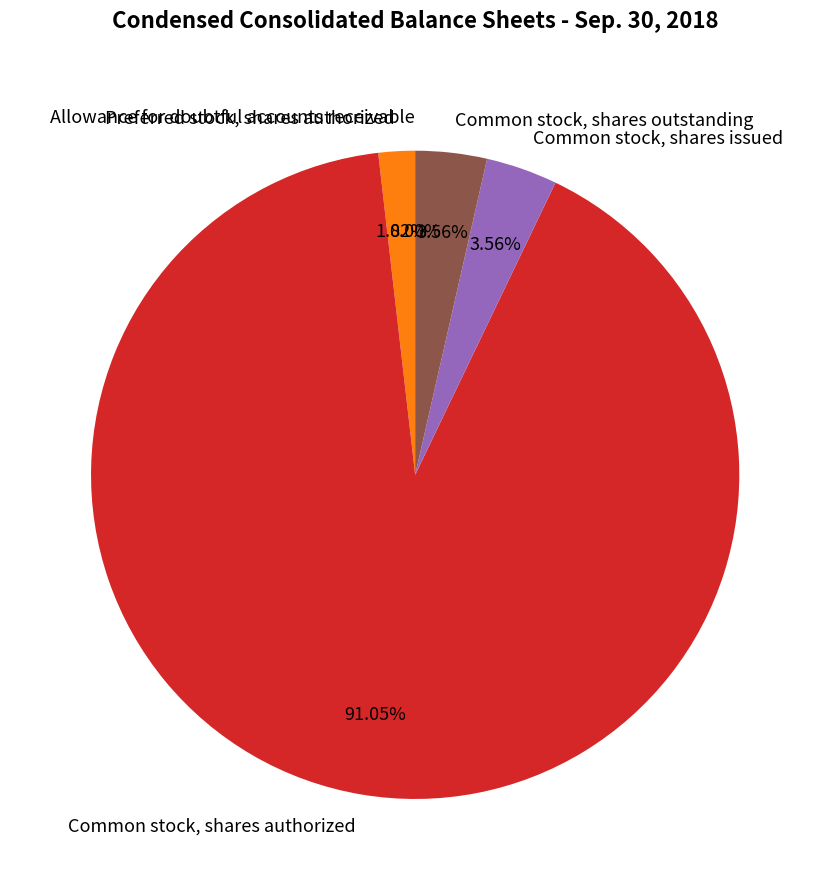

Is it true that Common stock, shares authorized is 91% of the pie?

True